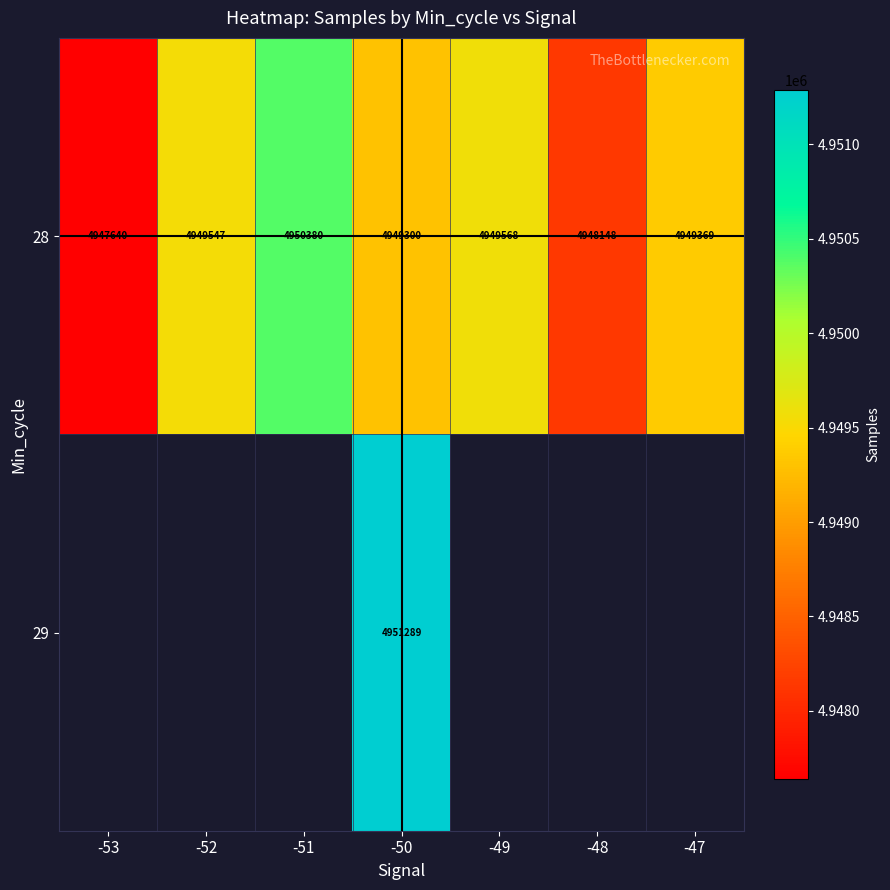

Is it true that 28 equals 8836985 at -49?

False